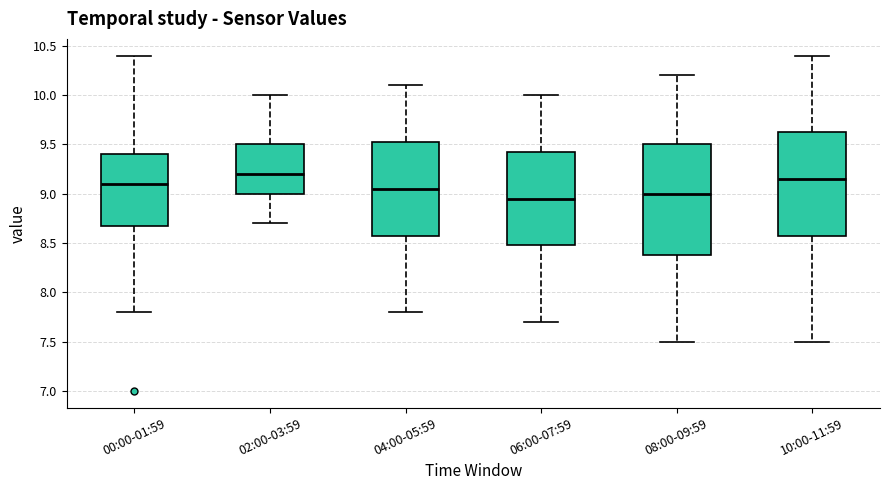

Reading left to right, transcribe this box plot: for each box, give where its median line is, the range the box spans, and where its two whiskers end, as read against the y-axis. The values are not printed on the chart, so give them approximately, as read against the axis.

00:00-01:59: median 9.10, box 8.70 to 9.40, whiskers 7.80 to 10.40
02:00-03:59: median 9.20, box 9.00 to 9.50, whiskers 8.70 to 10.00
04:00-05:59: median 9.05, box 8.60 to 9.55, whiskers 7.80 to 10.10
06:00-07:59: median 8.95, box 8.50 to 9.45, whiskers 7.70 to 10.00
08:00-09:59: median 9.00, box 8.40 to 9.50, whiskers 7.50 to 10.20
10:00-11:59: median 9.15, box 8.60 to 9.65, whiskers 7.50 to 10.40